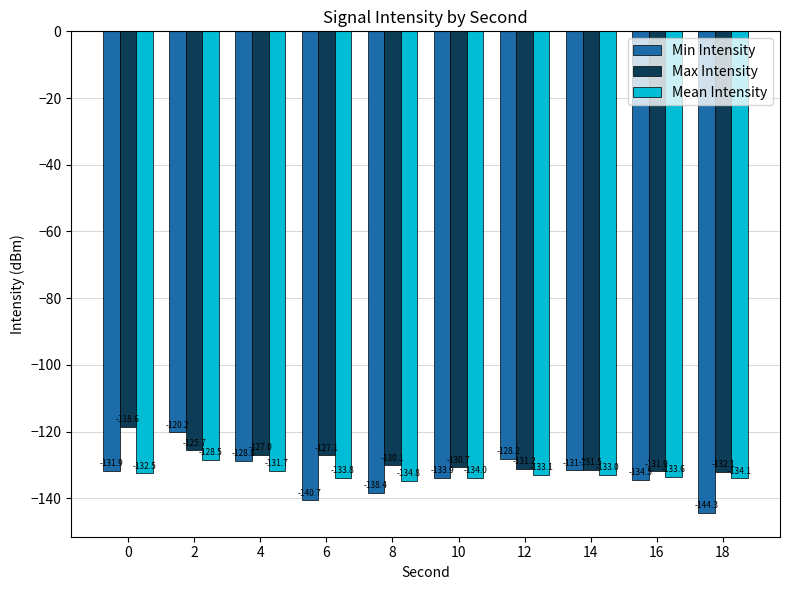

What is the minimum value shown in the chart?

-144.3